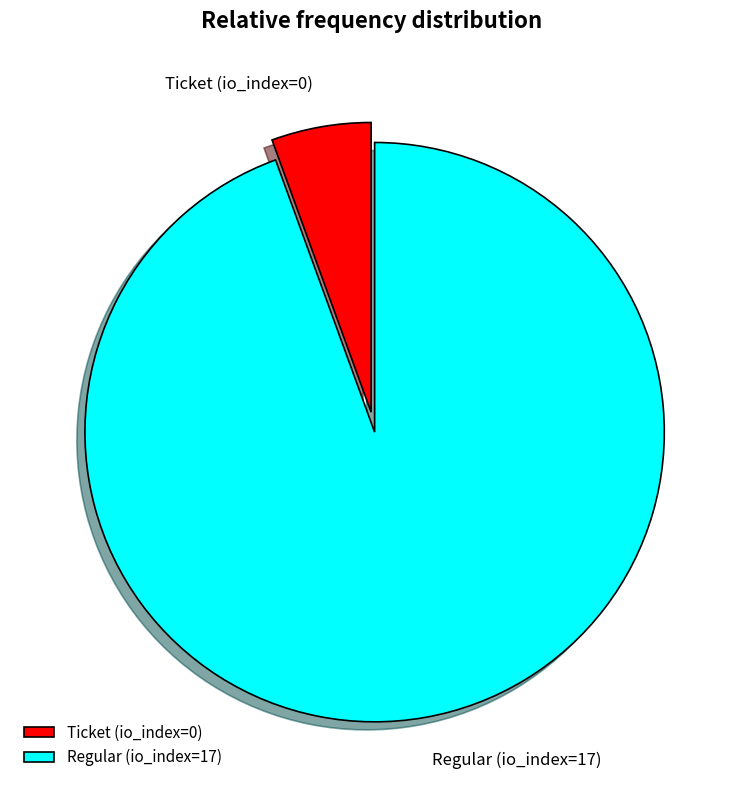

Is the sum of Ticket (io_index=0) and Regular (io_index=17) greater than half?

Yes